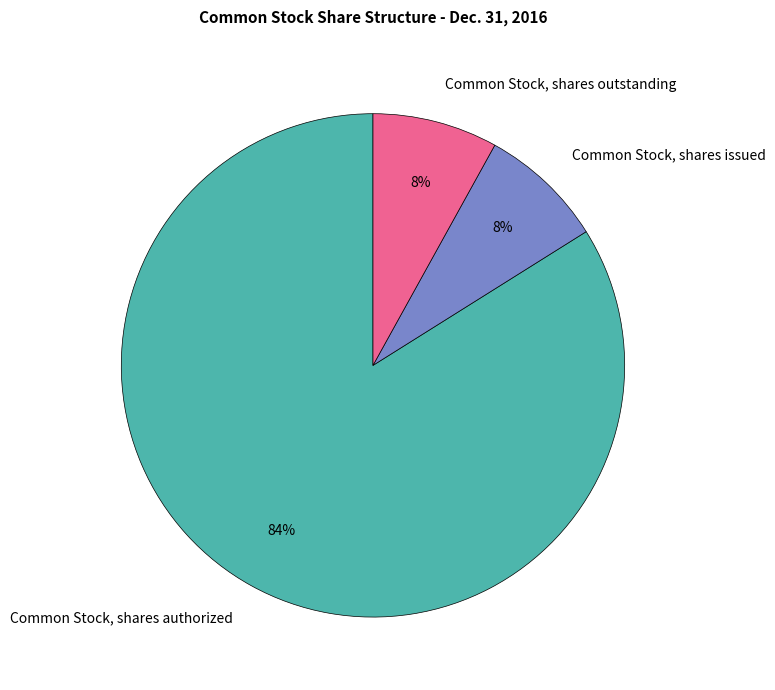

Which category accounts for the majority?

Common Stock, shares authorized